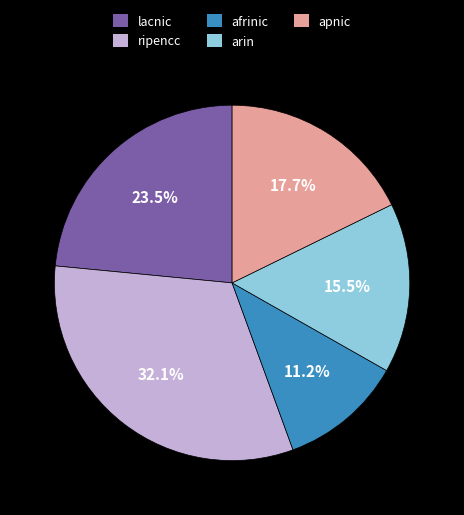

Does afrinic represent more than half of the total?

No